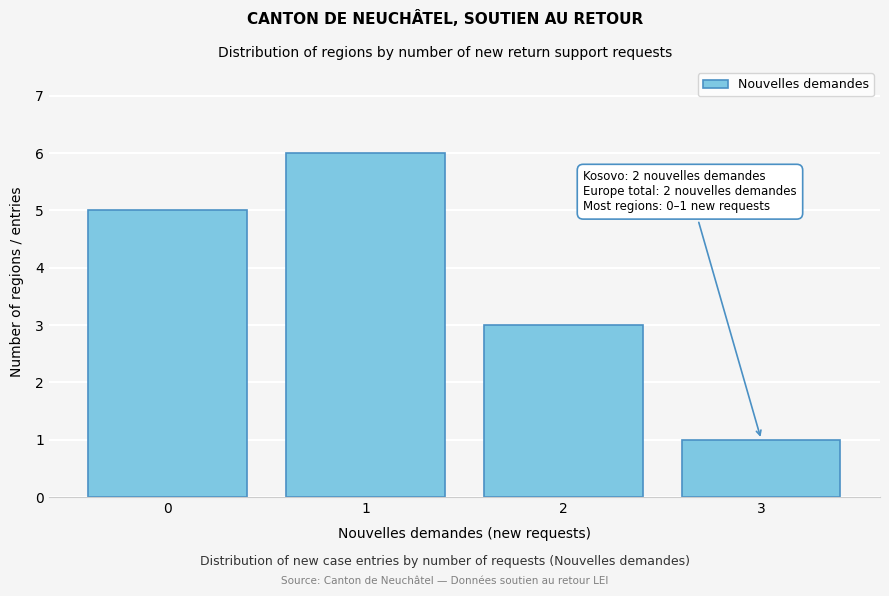

Which range on the x-axis has the tallest bar?

0.5 to 1.5